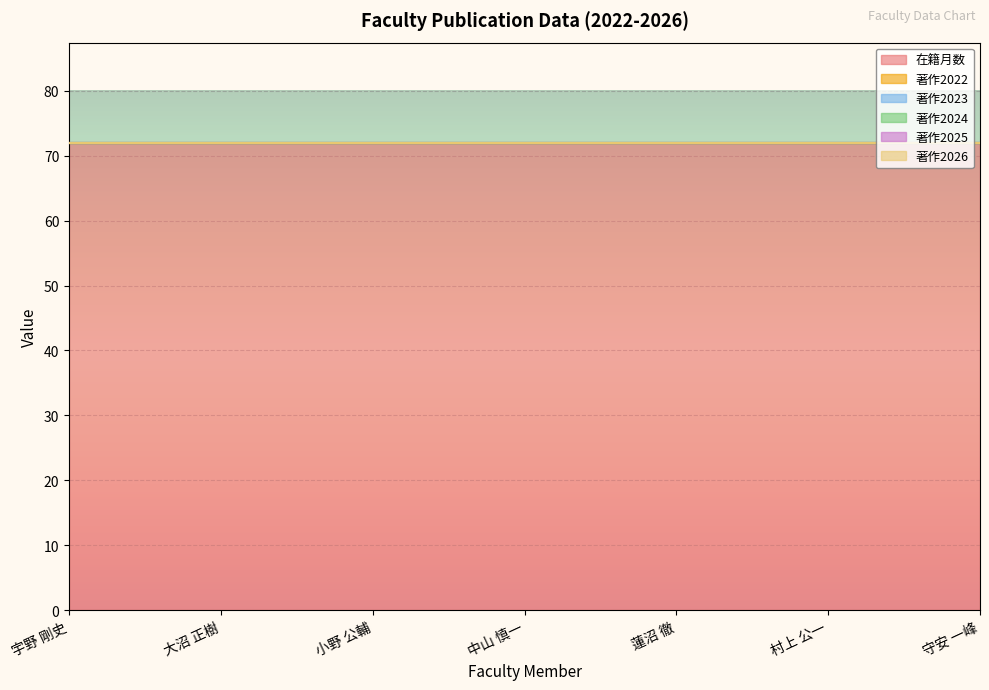

True or false: 著作2025 and 在籍月数 intersect in this chart.

False